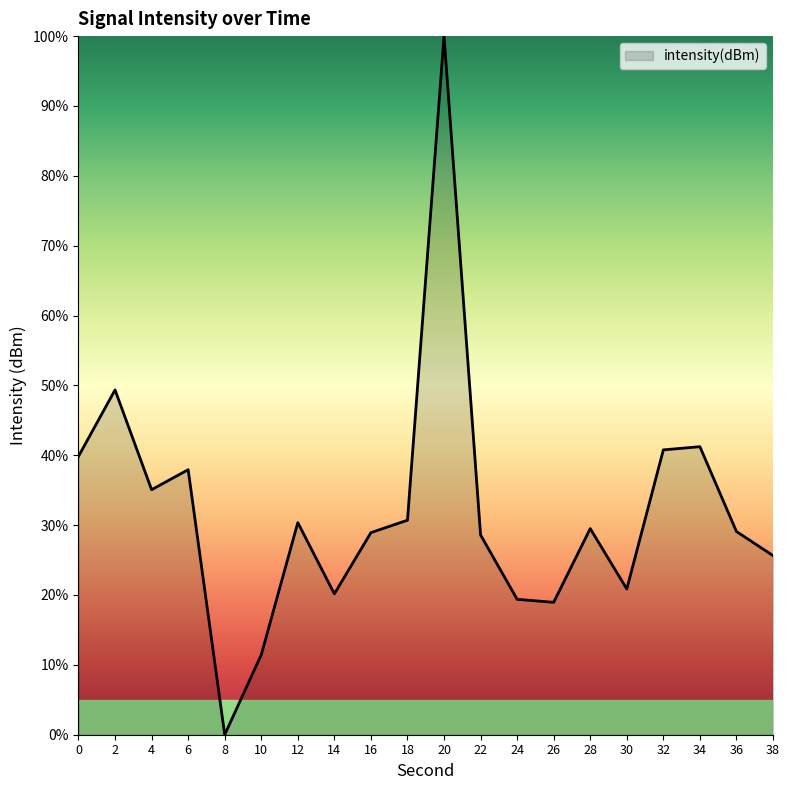

Approximately how many times larger is the value at 28 compared to 30?

1.4